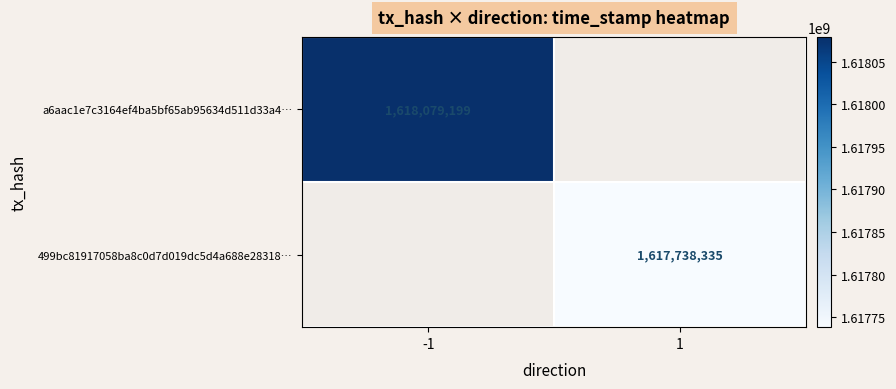

How many distinct data groups are displayed?

2